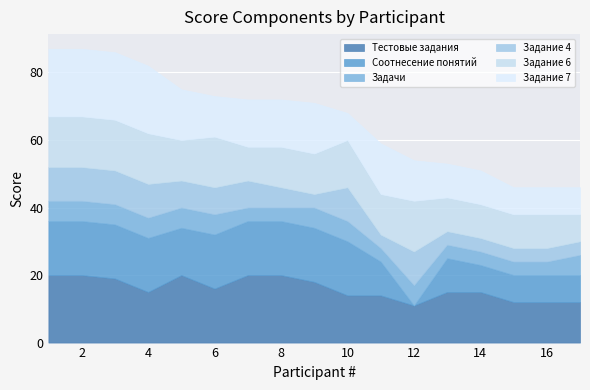

What is the sum of the Задание 4 values at 9 and 17?

8